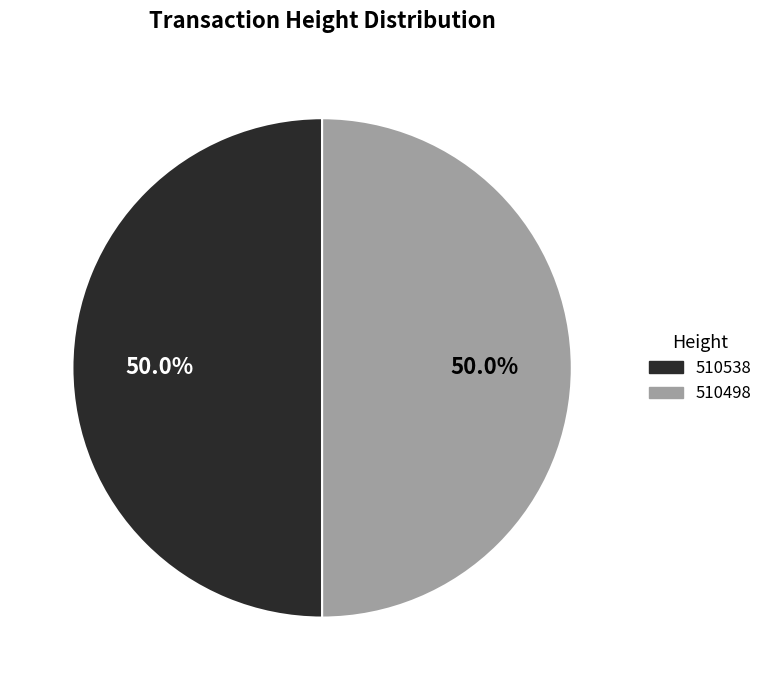

To the nearest percent, what portion does 510538 represent?

50%